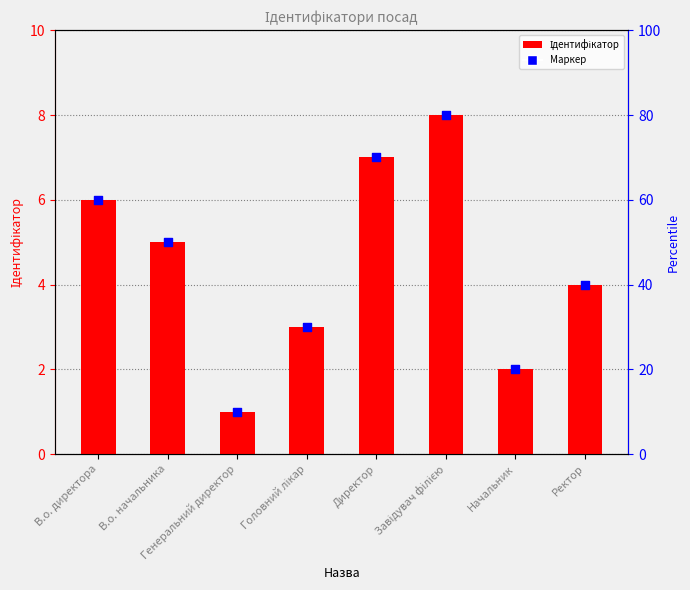

What is the change in value from Генеральний директор to Директор?

+6